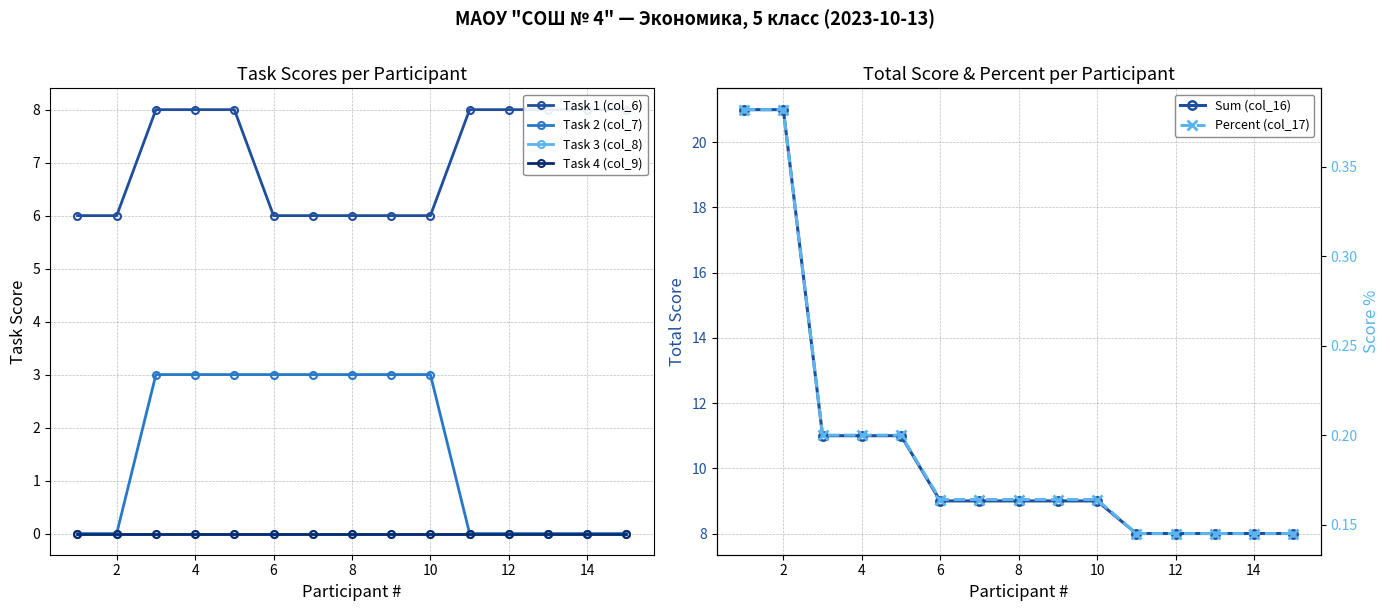

True or false: Task 4 (col_9) has more than 2 points higher than both neighbors.

False